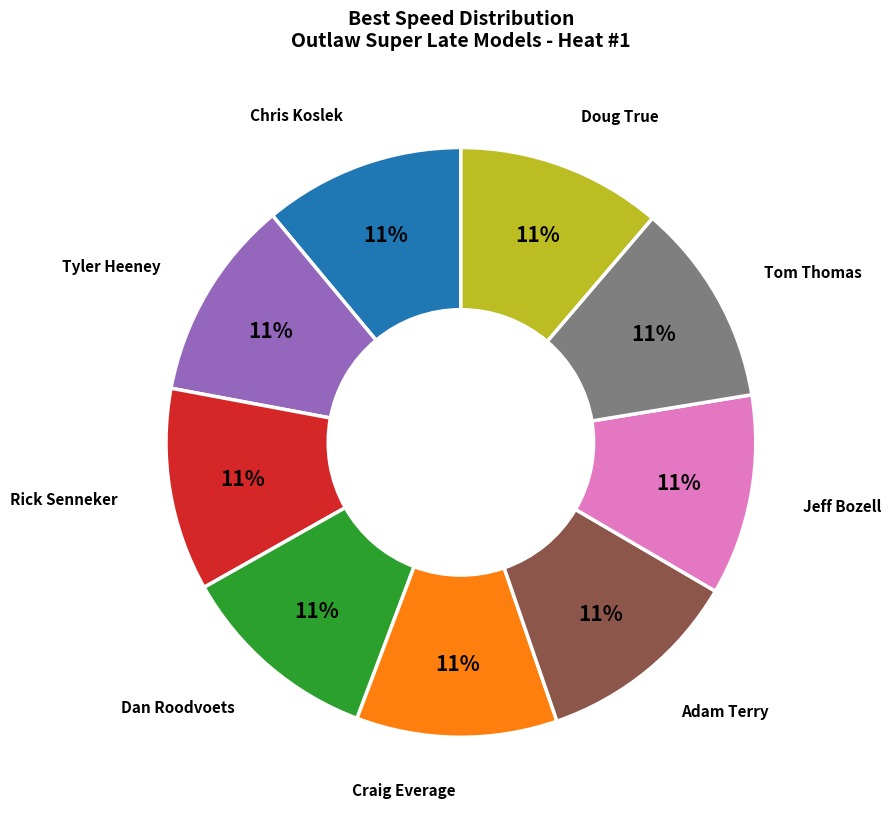

Does any single category account for the majority?

No